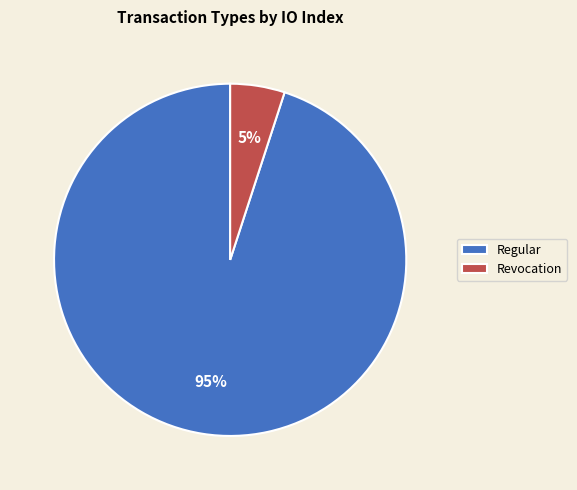

Combined, do Regular and Revocation account for over 50%?

Yes